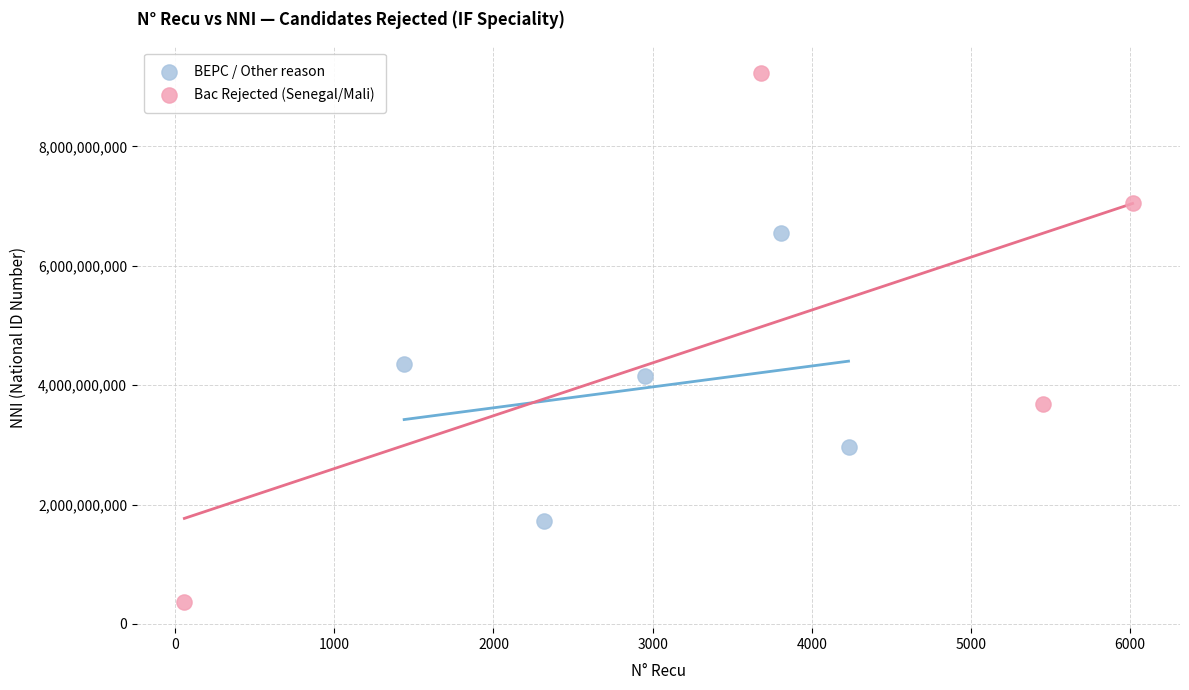

Which series contains the highest Y value?

Bac Rejected (Senegal/Mali)